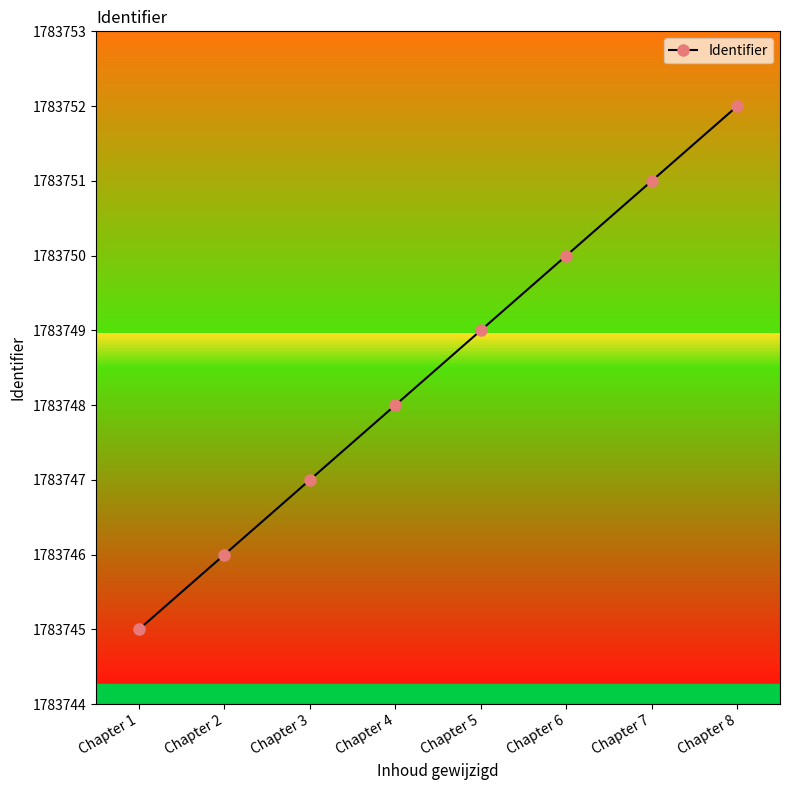

Is this an area chart (filled region under the line)?

No